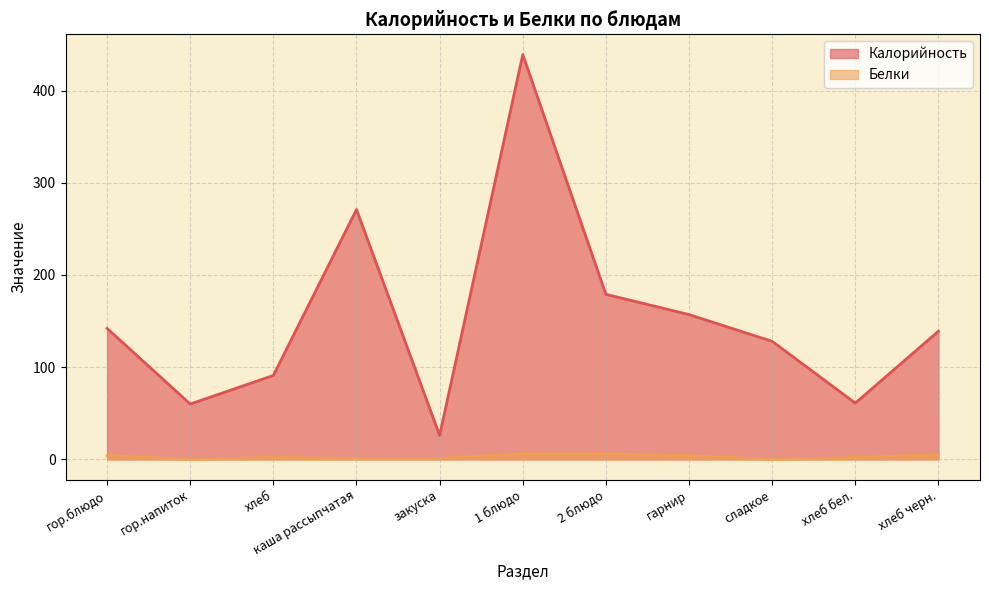

Which series has the largest range (max minus min)?

Калорийность